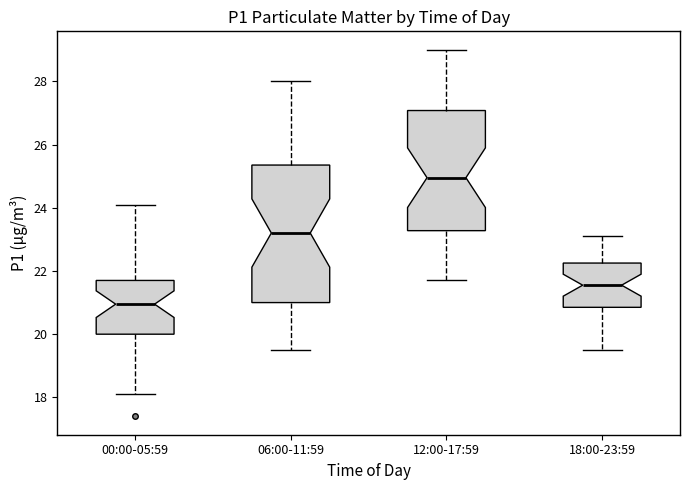

Reading left to right, read every box against the y-axis: the position of its median line, the range the box covers, and the ends of its whiskers. The values are not printed on the chart, so give them approximately, as read against the axis.

00:00-05:59: median 21.0, box 20.0 to 21.8, whiskers 18.2 to 24.2
06:00-11:59: median 23.2, box 21.0 to 25.4, whiskers 19.6 to 28.0
12:00-17:59: median 25.0, box 23.2 to 27.0, whiskers 21.8 to 29.0
18:00-23:59: median 21.6, box 20.8 to 22.2, whiskers 19.6 to 23.2